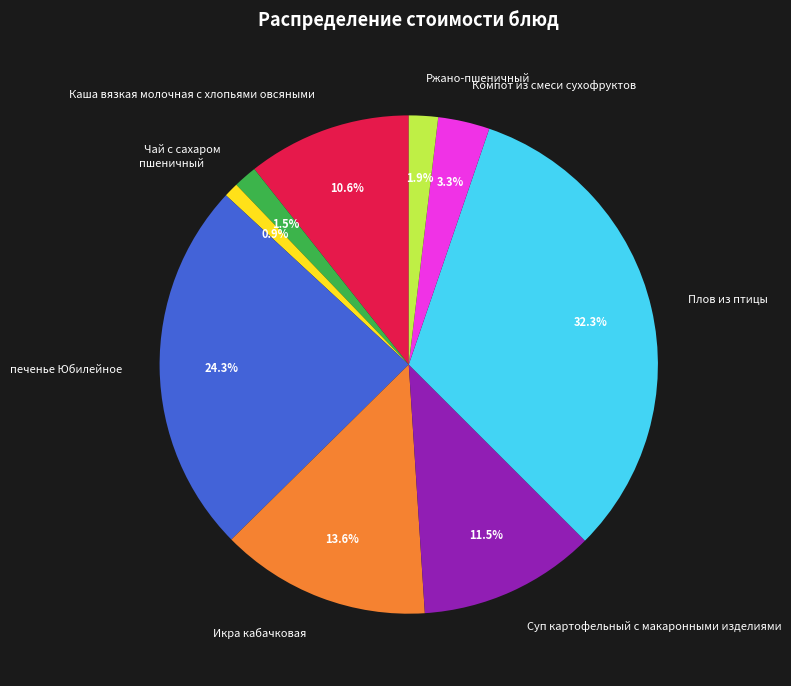

Does Каша вязкая молочная с хлопьями овсяными account for over 50% of the chart?

No